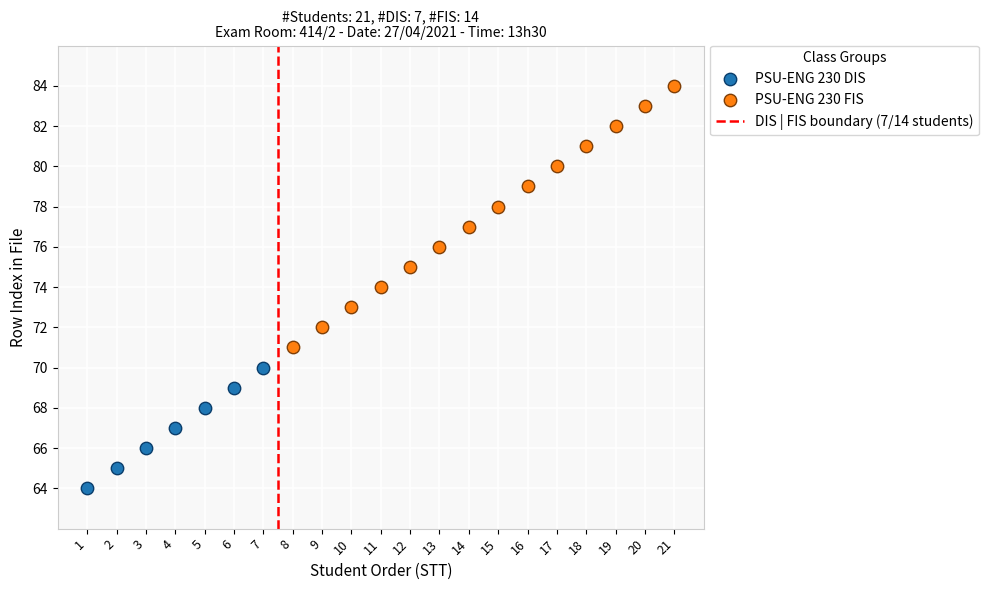

Which series has the largest Y range (max minus min)?

PSU-ENG 230 FIS